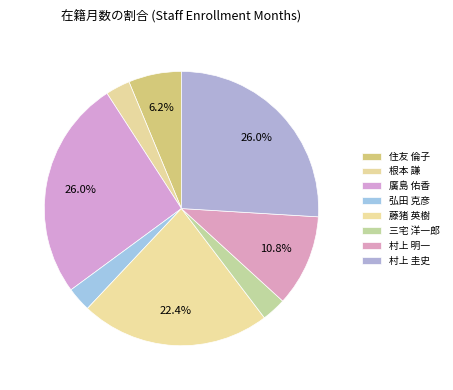

To the nearest percent, what is the difference between the largest and smallest slice percentages?

23%